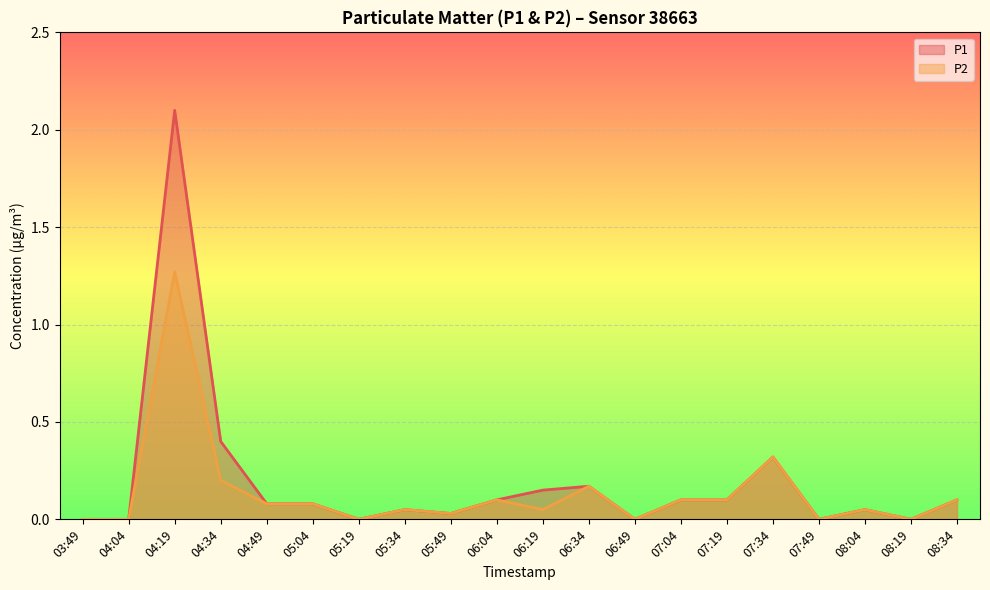

What is the difference between the maximum and minimum values in the P2 series?

1.3